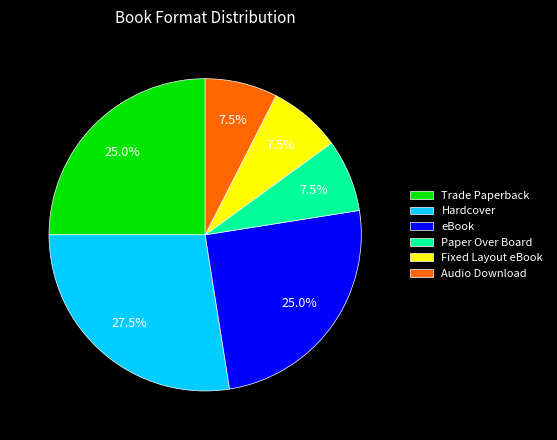

Approximately how many times larger is the value at Paper Over Board compared to Fixed Layout eBook?

1.0